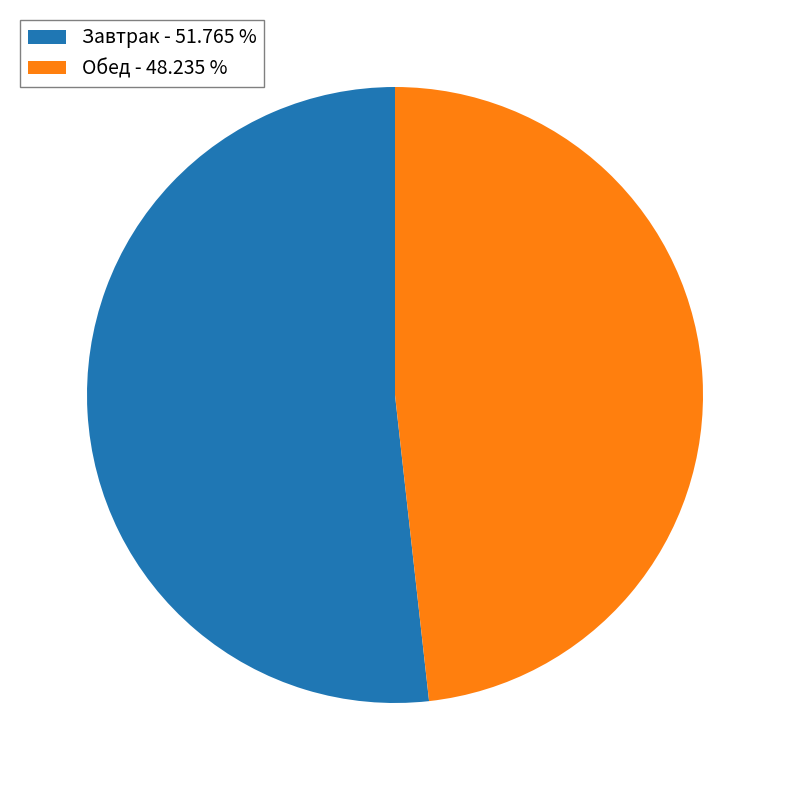

Does any single category account for the majority?

Yes